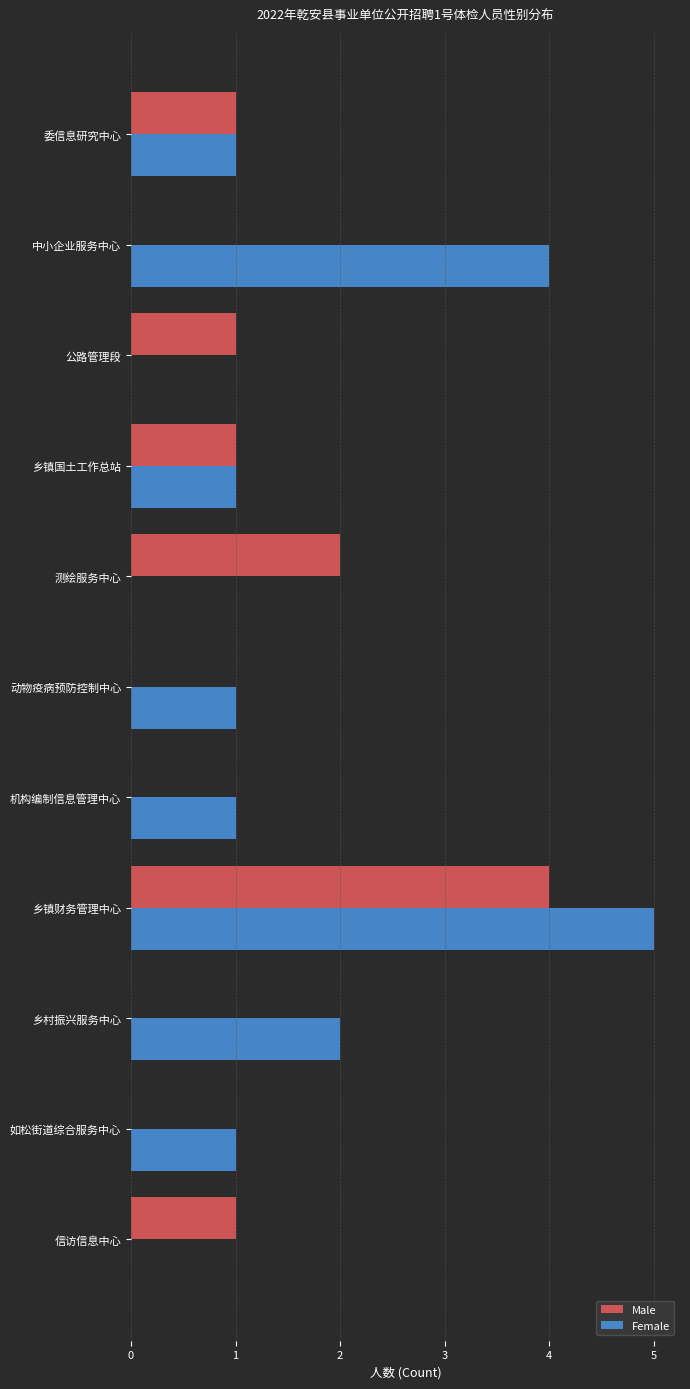

The Male series shows 5 at 乡镇财务管理中心. True or false?

False